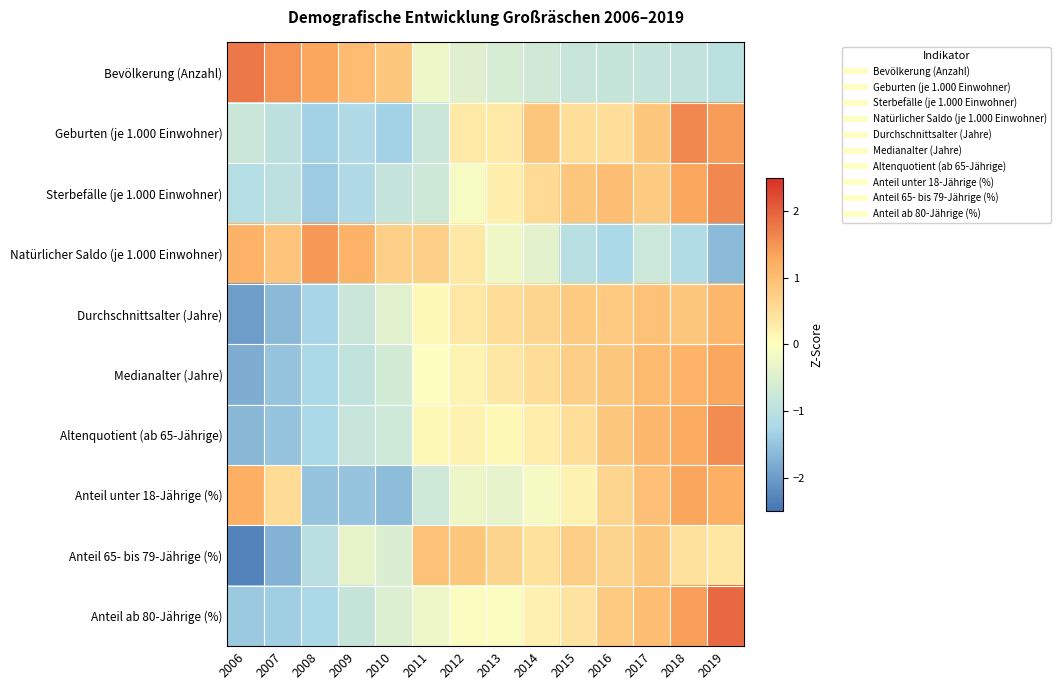

How many data points does each series have?

14